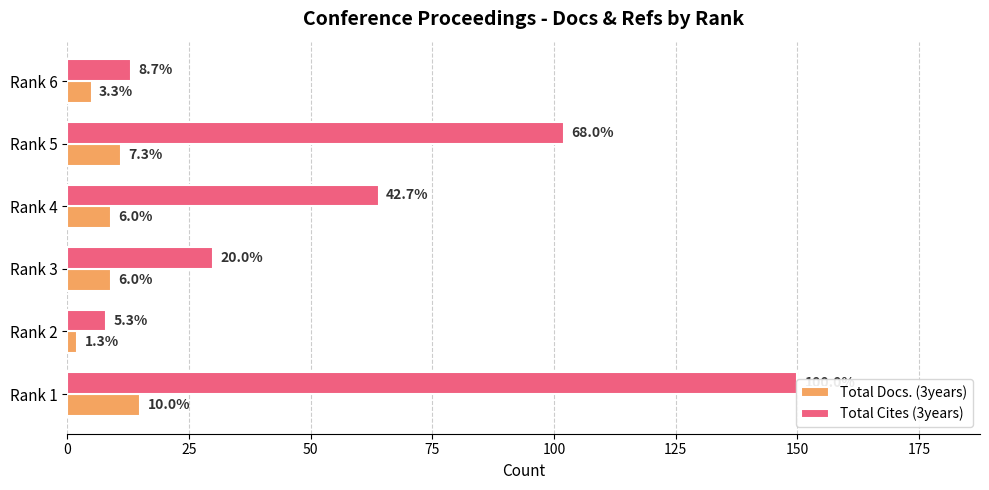

The Total Cites (3years) series shows 30 at 50. True or false?

True